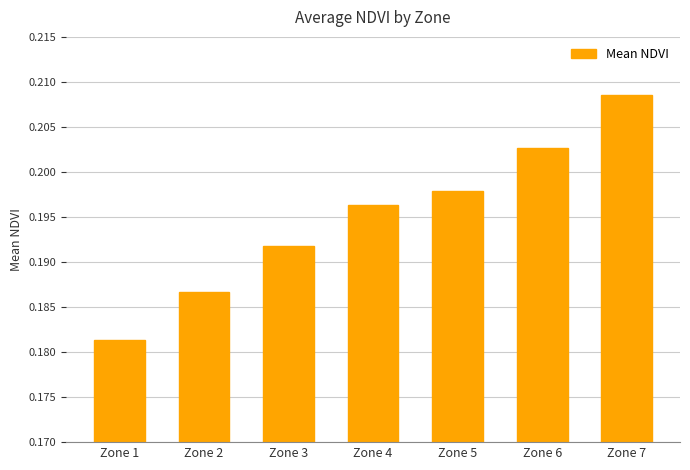

What is the sum of all values?

1.4